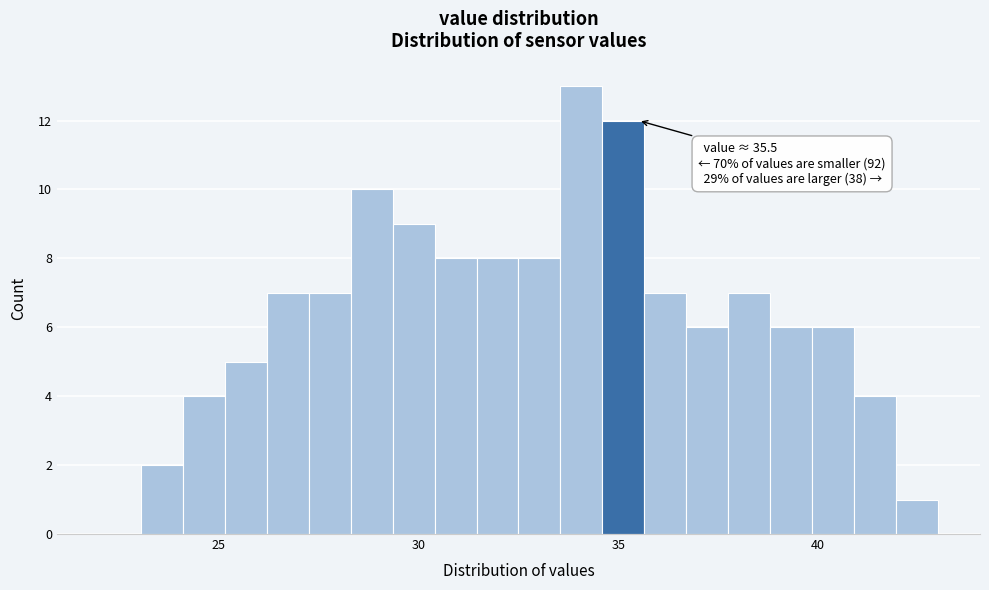

Around what value on the x-axis is the tallest bar? Give the approximate position of its centre, as read against the axis.

34.0